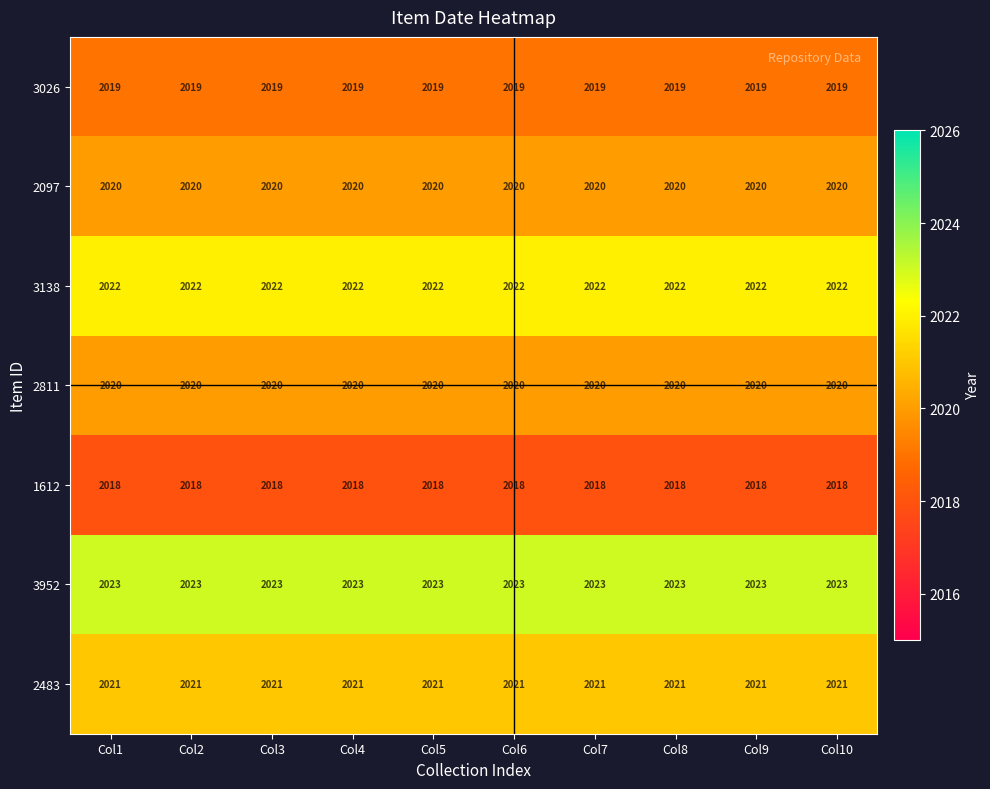

What is the maximum value shown in the chart?

2023